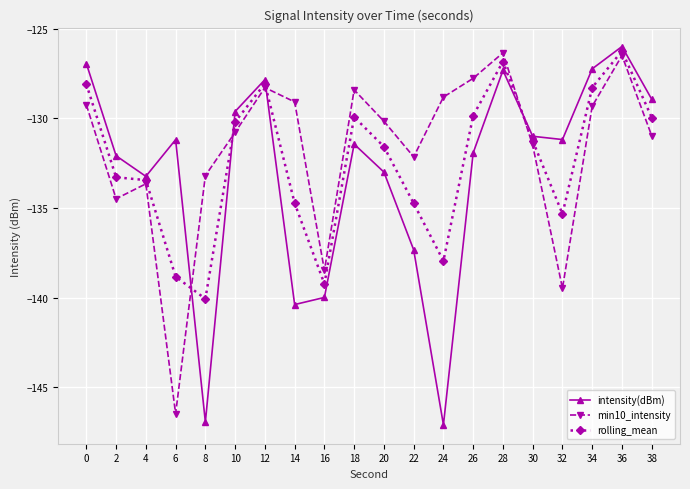

List the series in order of their overall mean, highest first.

min10_intensity, rolling_mean, intensity(dBm)